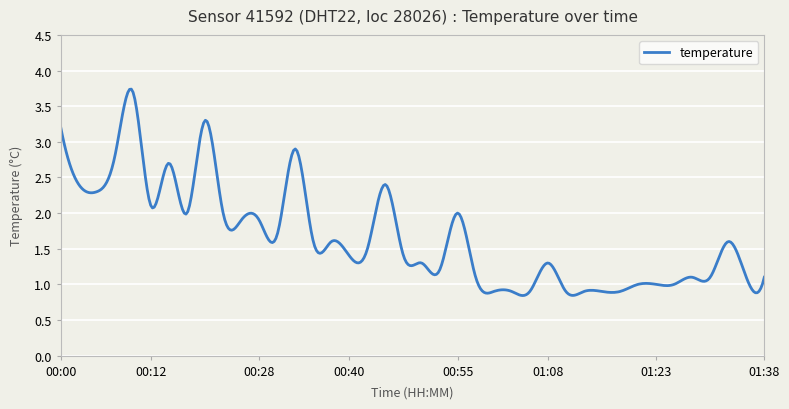

What is the difference between the maximum and minimum values?

2.9